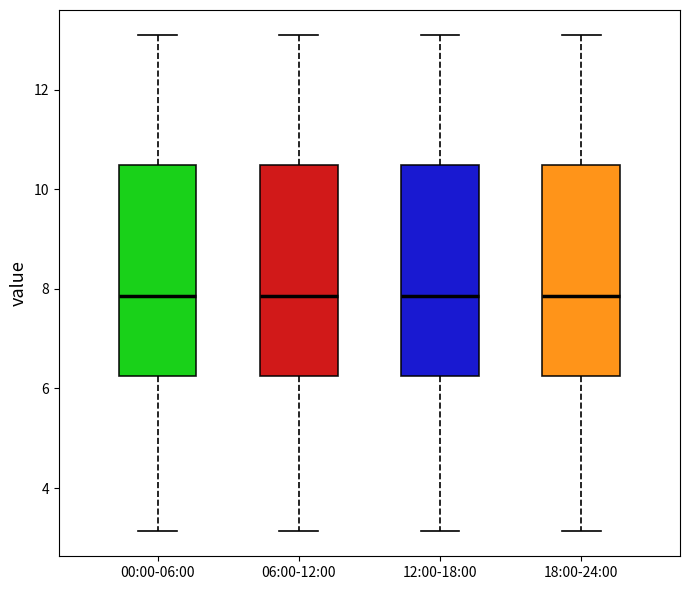

Where is the lower edge of the box for 00:00-06:00 on the y-axis? The values are not printed on the chart, so give them approximately, as read against the axis.

6.2